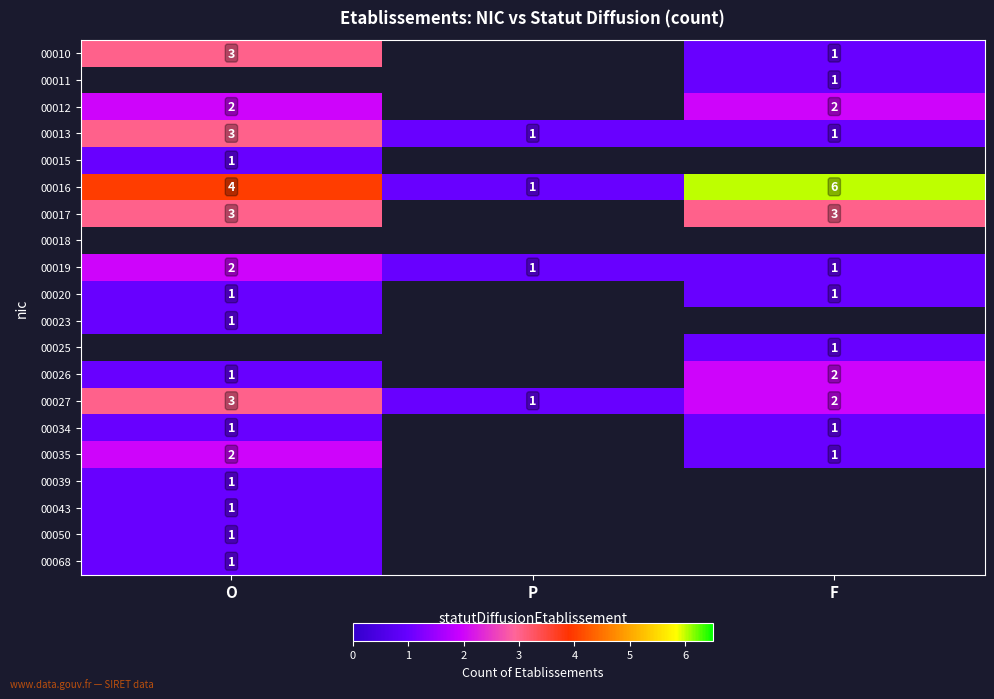

What is the difference between the highest and lowest values at O?

3.0